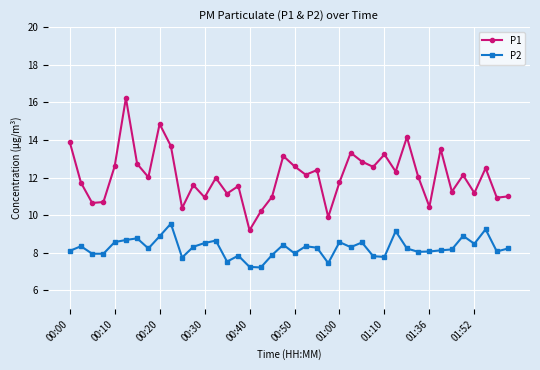

Which series has the largest total across all categories?

P1